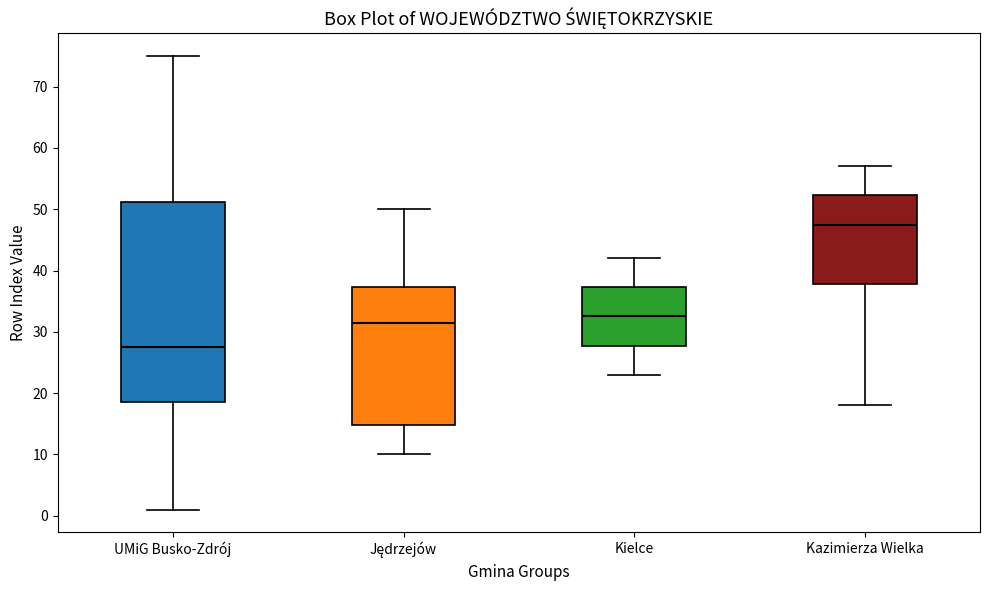

Reading left to right, transcribe this box plot: for each box, give where its median line is, the range the box spans, and where its two whiskers end, as read against the y-axis. The values are not printed on the chart, so give them approximately, as read against the axis.

UMiG Busko-Zdrój: median 28, box 19 to 51, whiskers 1 to 75
Jędrzejów: median 32, box 15 to 37, whiskers 10 to 50
Kielce: median 33, box 28 to 37, whiskers 23 to 42
Kazimierza Wielka: median 48, box 38 to 52, whiskers 18 to 57